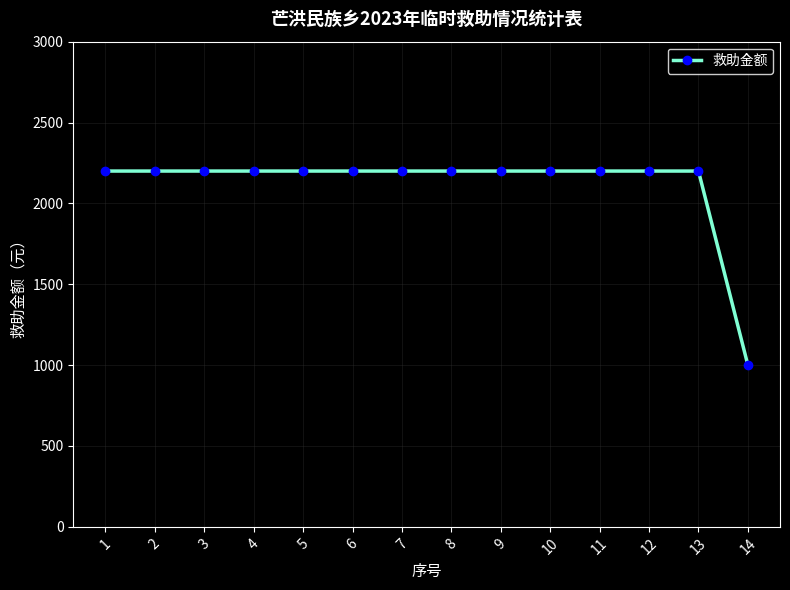

What is the maximum value shown in the chart?

2200